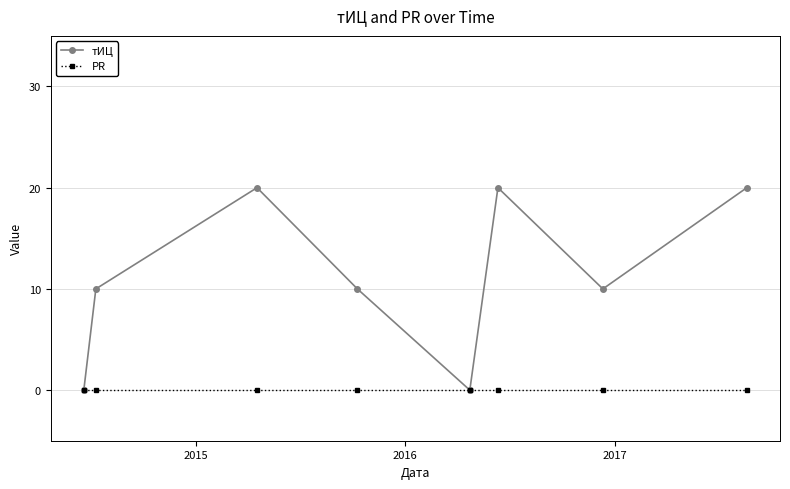

Reading left to right, what are all the values shown in this chart?

тИЦ: 0	10	20	10	0	20	10	20
PR: 0	0	0	0	0	0	0	0